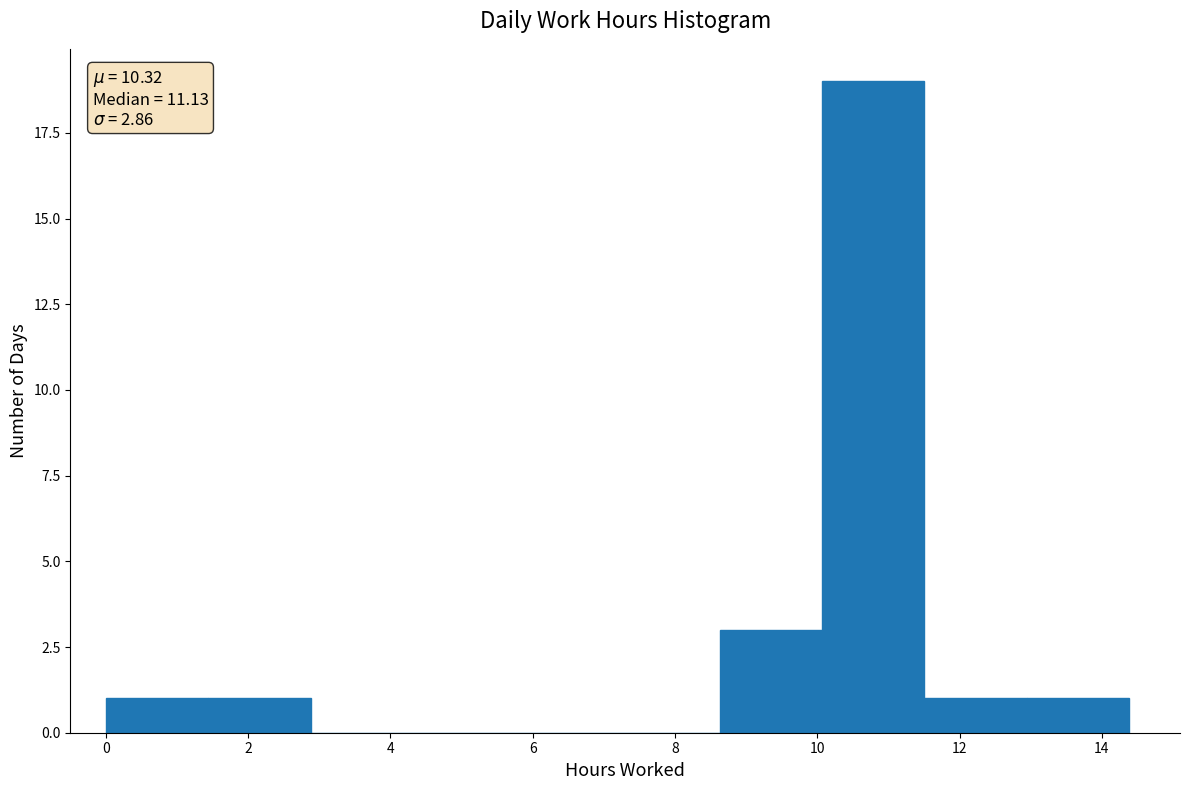

Over which range of the x-axis is the bar tallest?

10.0 to 11.6